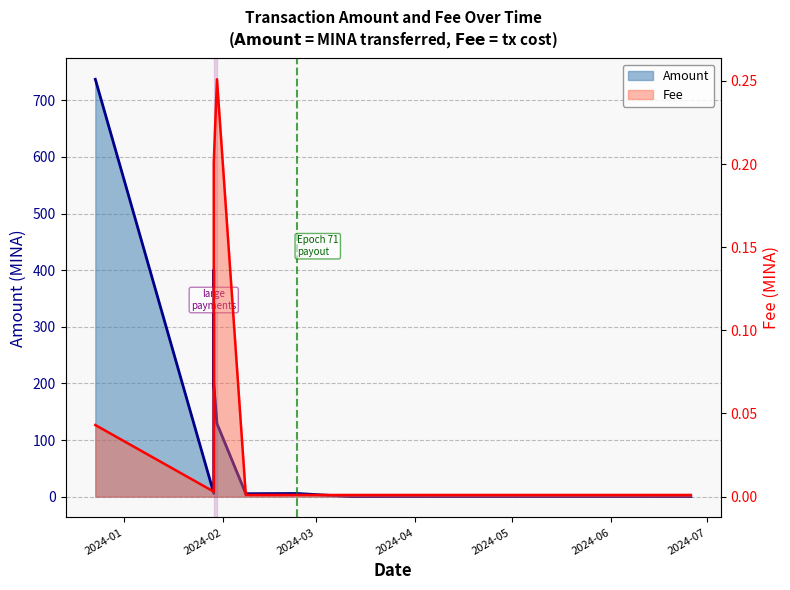

At 2024-06-07, list the series in order from smallest to largest.

Fee, Amount